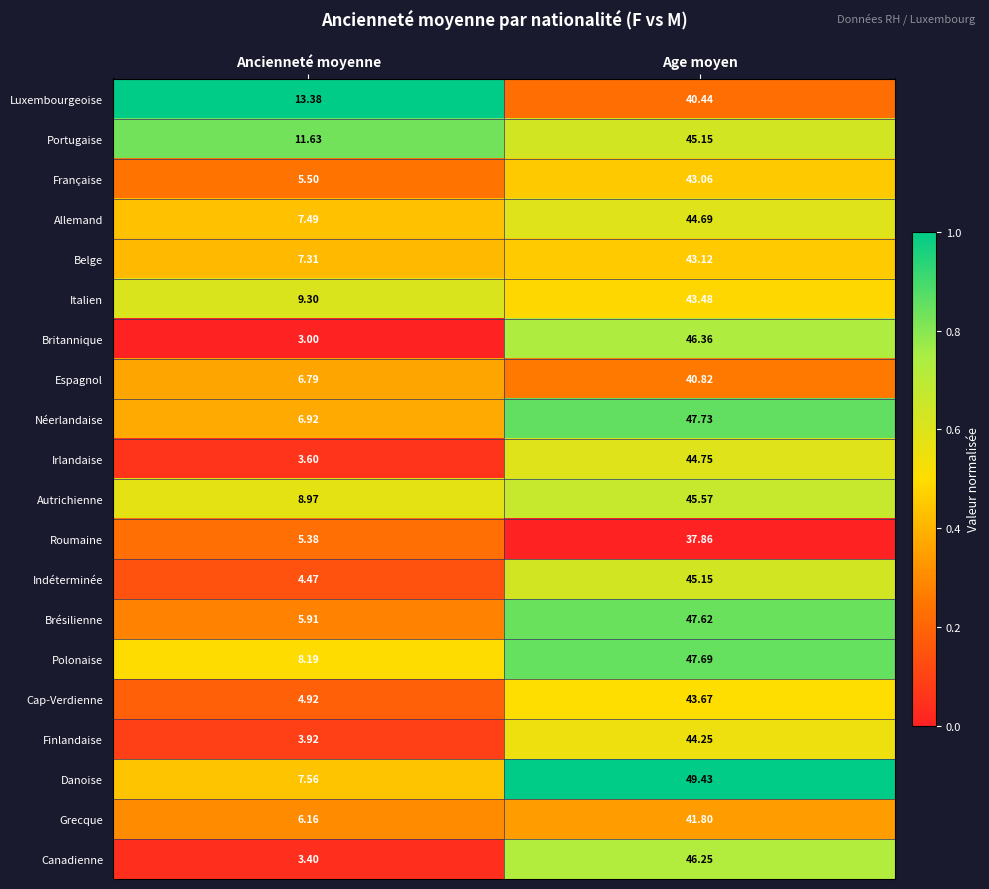

At which label is Roumaine closest to 21?

Ancienneté moyenne